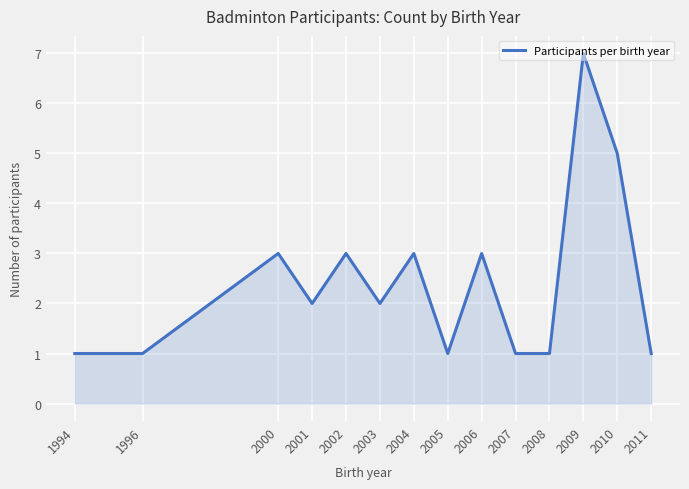

What is the change in value from 2003 to 2004?

+1